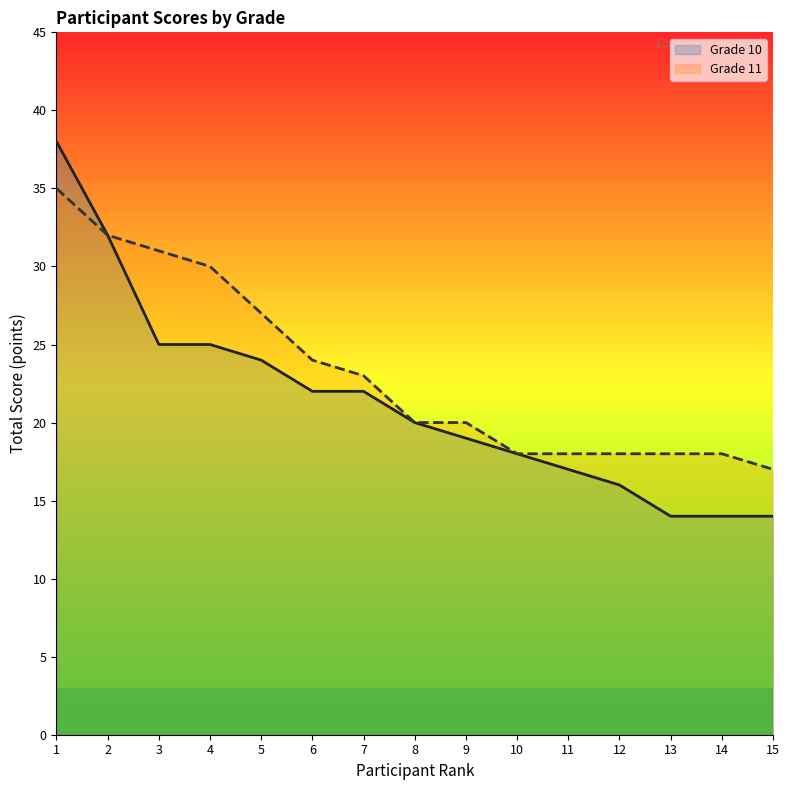

Reading left to right, what are all the values shown in this chart?

Grade 10 line: 38	32	25	25	24	22	22	20	19	18	17	16	14	14	14
Grade 11 line: 35	32	31	30	27	24	23	20	20	18	18	18	18	18	17